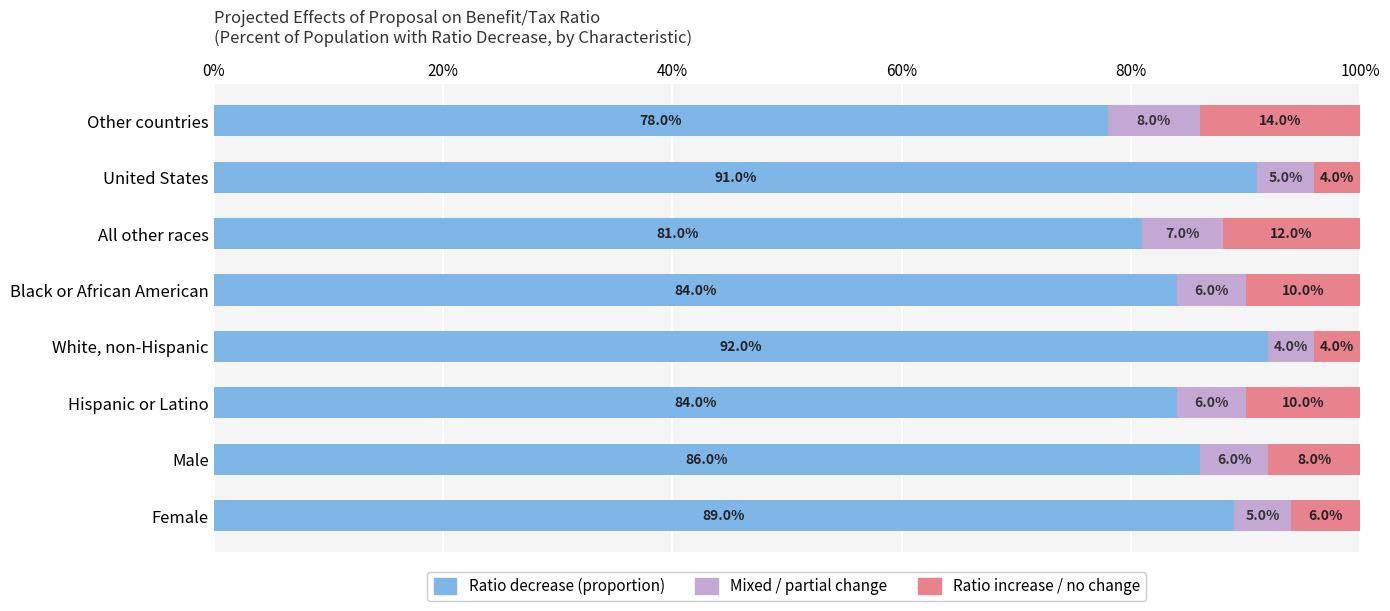

What is the sum of all Ratio increase / no change values?

0.7